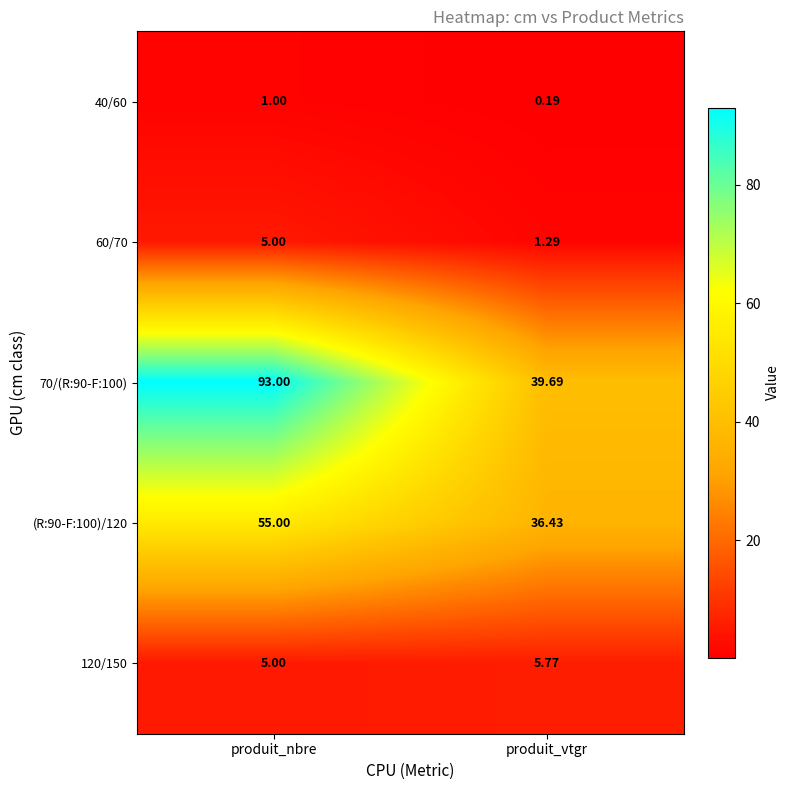

Rank the categories by (R:90-F:100)/120 value from highest to lowest.

produit_nbre, produit_vtgr